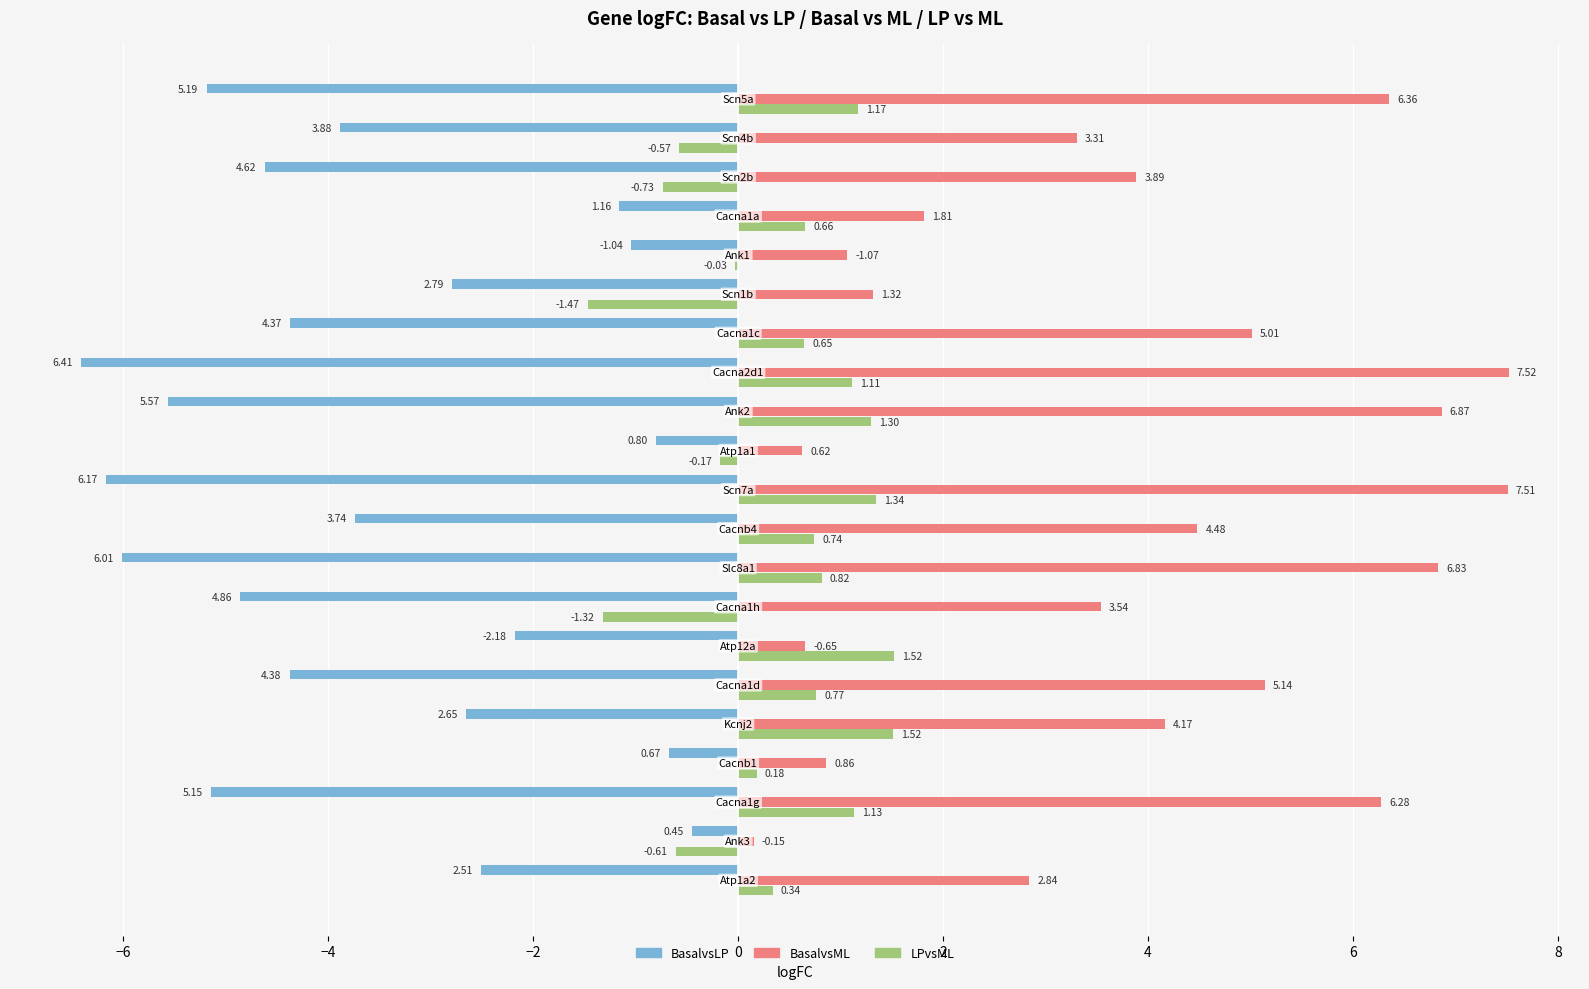

Which series has the largest total across all categories?

BasalvsML